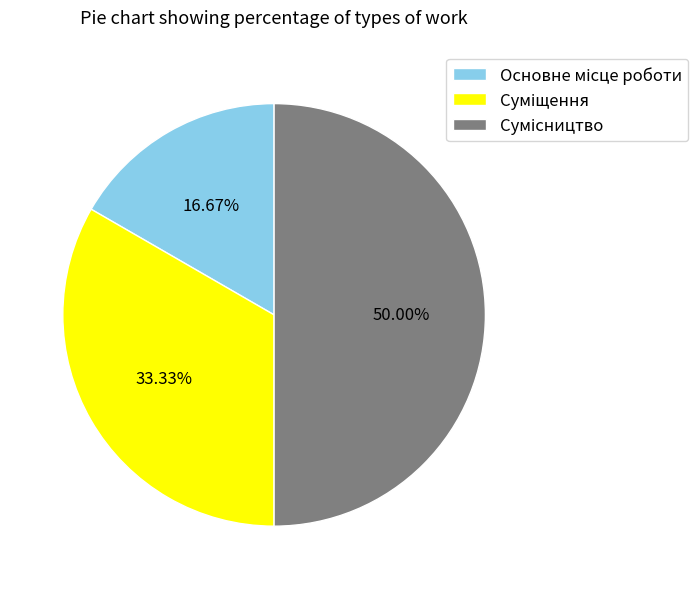

How many slices are in this pie chart?

3